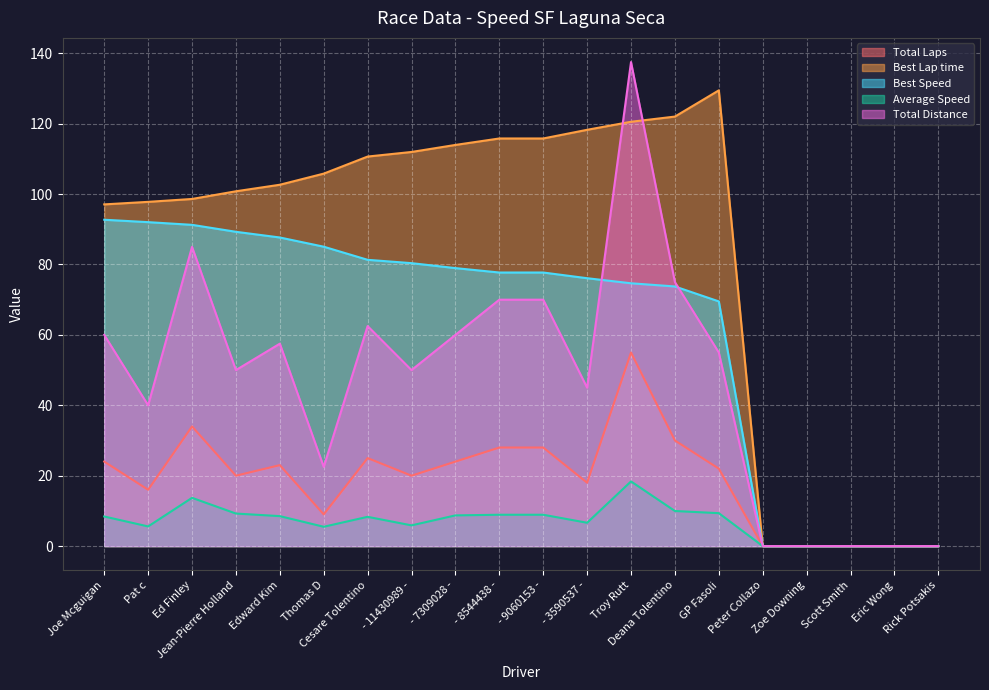

How many lines are shown in the chart?

5